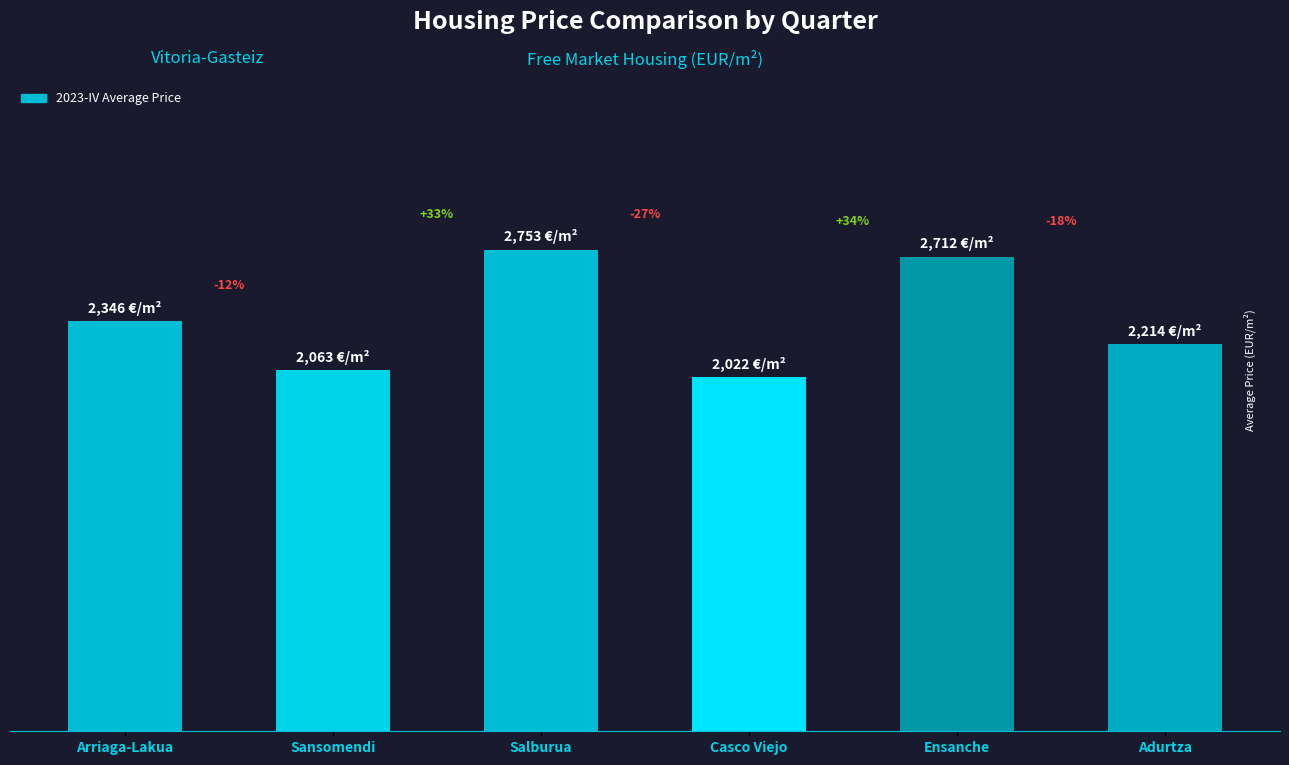

What is the label of the 6th bar from the left?

Adurtza